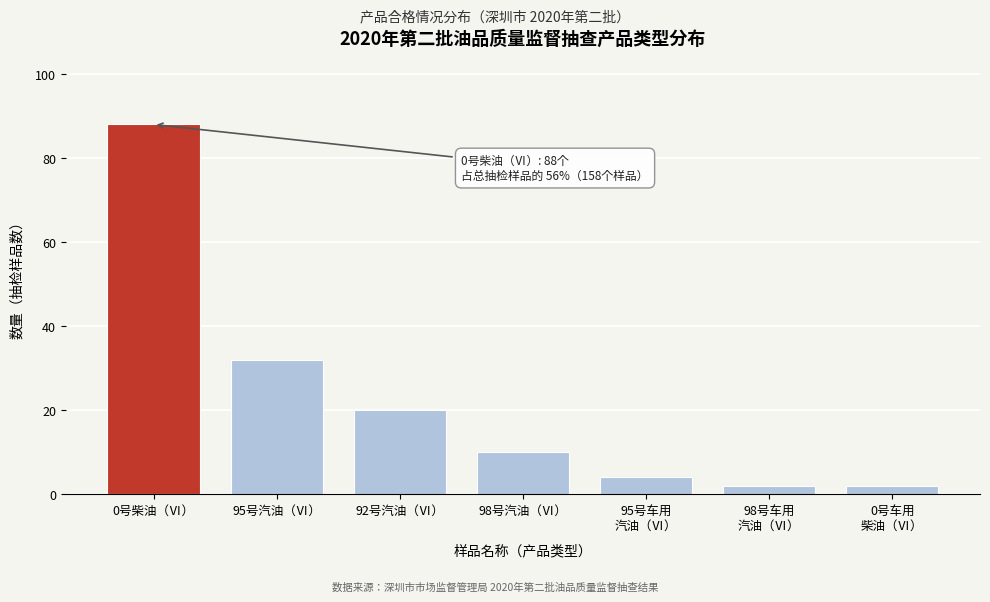

Reading left to right, list all the values displayed in this chart.

88	32	20	10	4	2	2